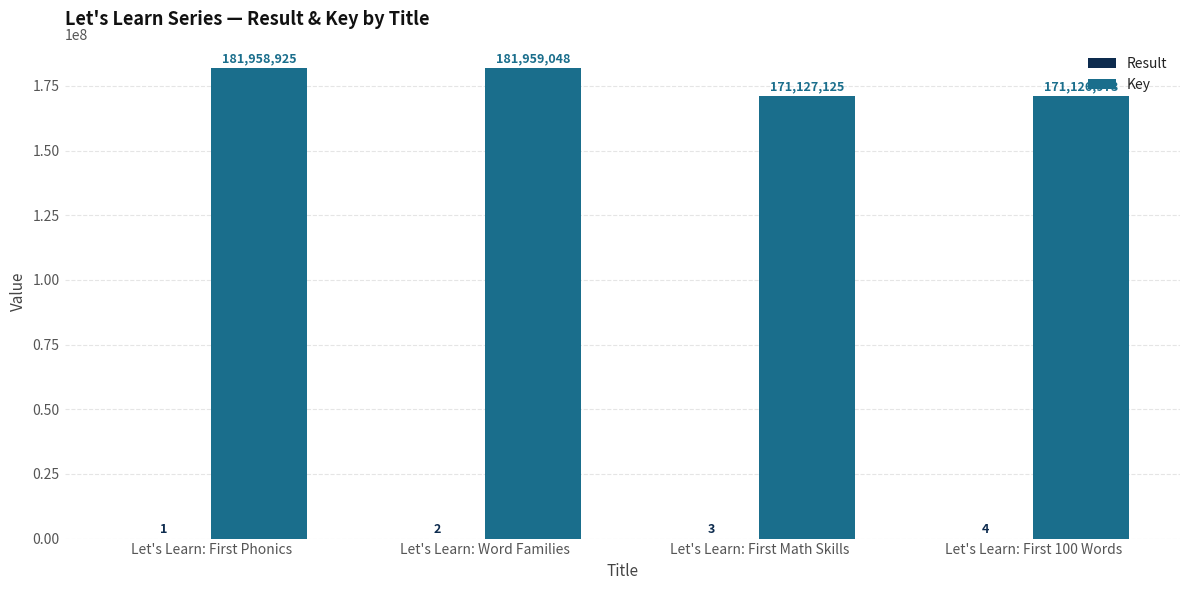

What is the total value across all series at Let's Learn: Word Families?

181959050